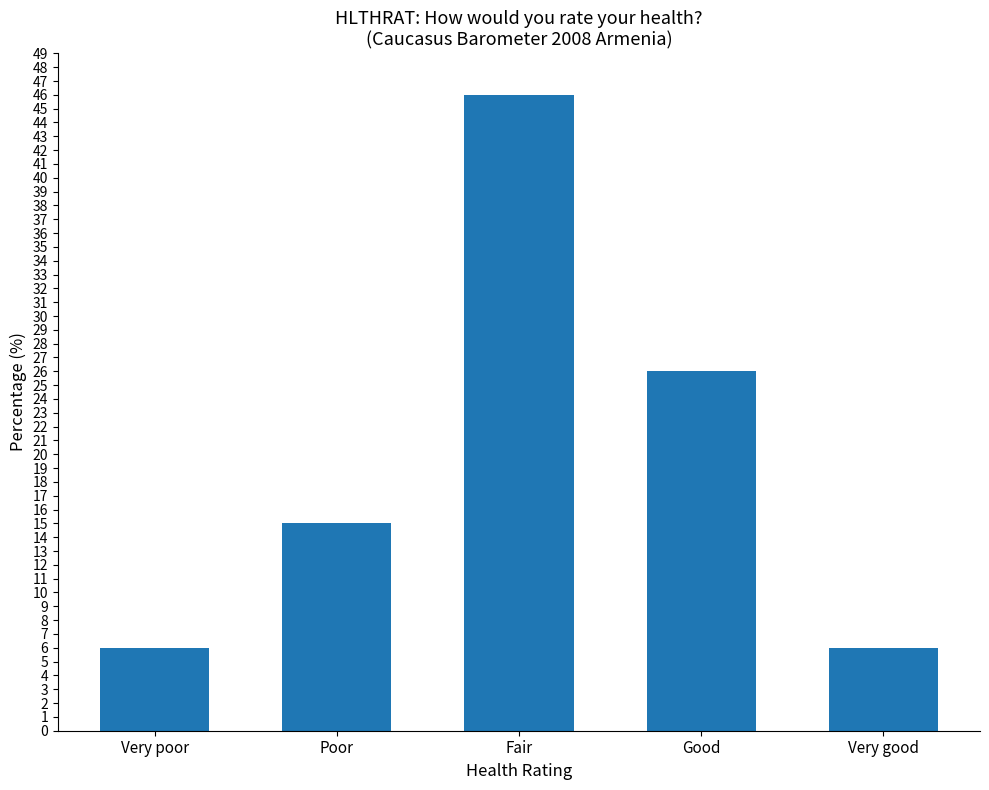

What is the label of the 1st bar from the left?

Very poor